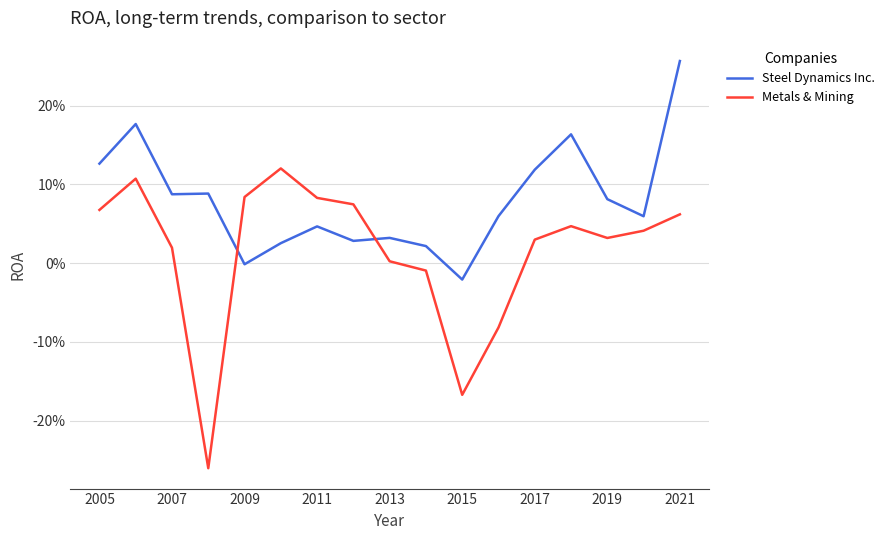

After their last crossing, which series has the higher values: Metals & Mining or Steel Dynamics Inc.?

Steel Dynamics Inc.